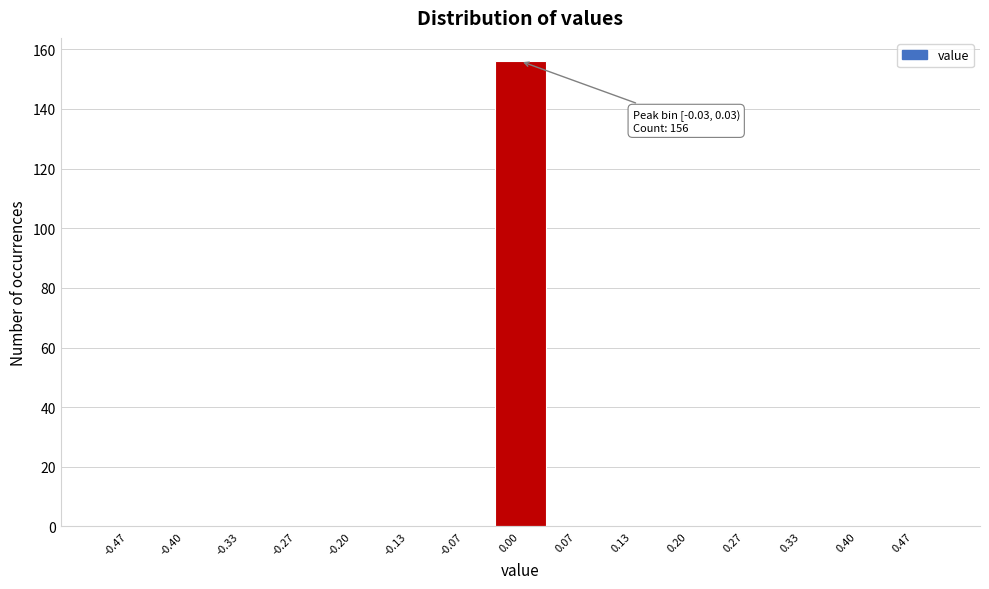

Over which range of the x-axis is the bar tallest?

-0.03 to 0.03